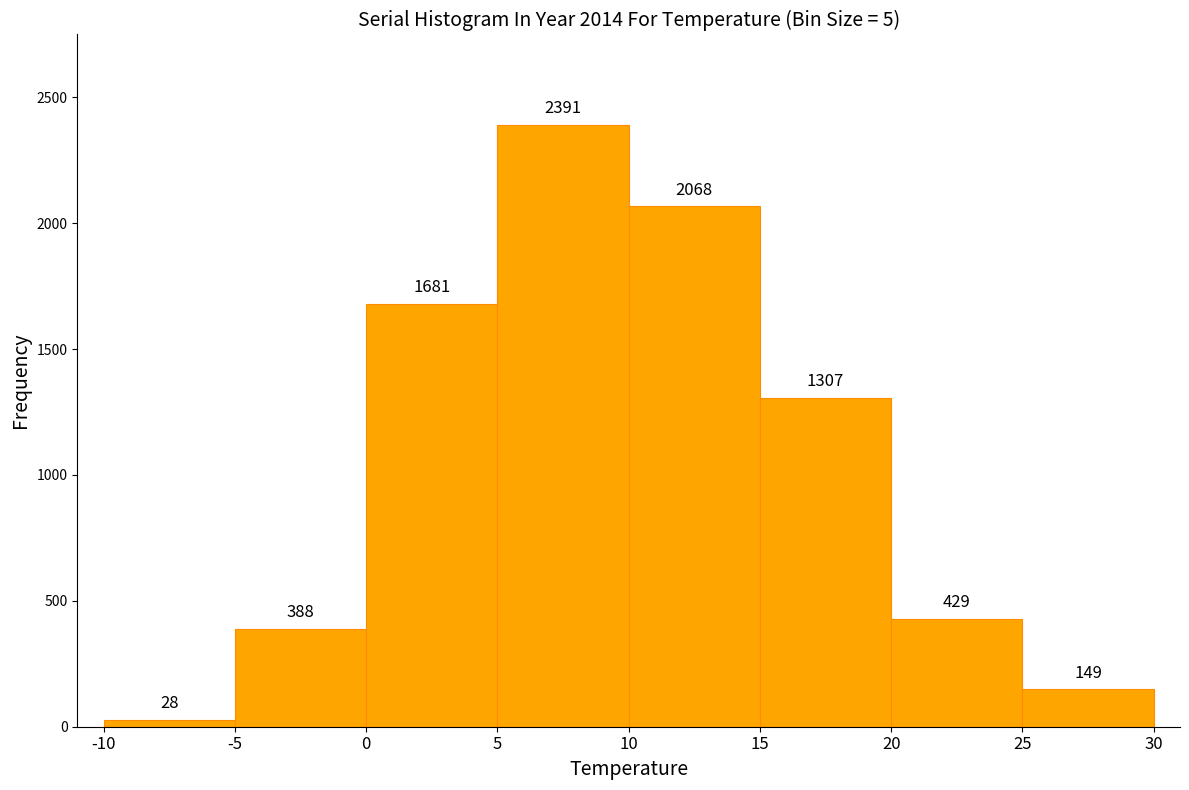

Over which range of the x-axis is the bar tallest?

5 to 10